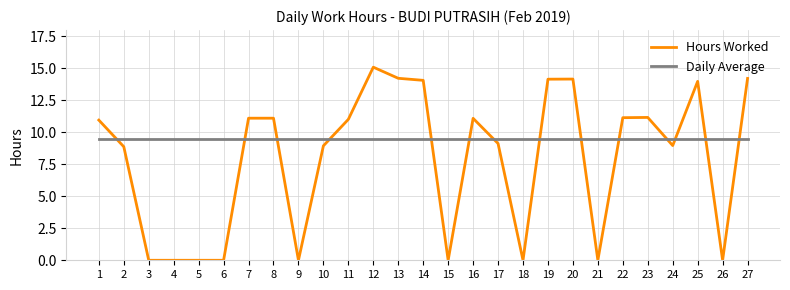

Which series has the largest range (max minus min)?

Hours Worked